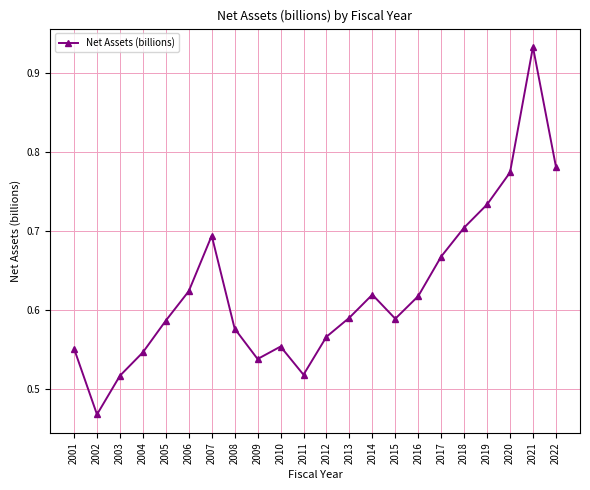

What is the change in value from 2010 to 2016?

+0.1